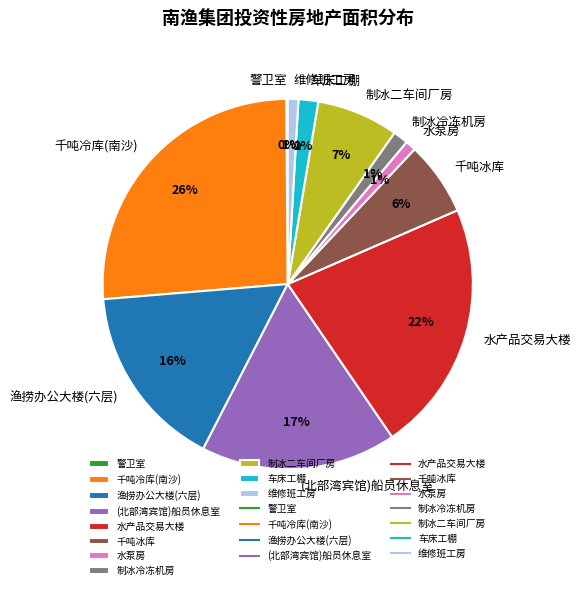

Is there a majority slice in this chart?

No